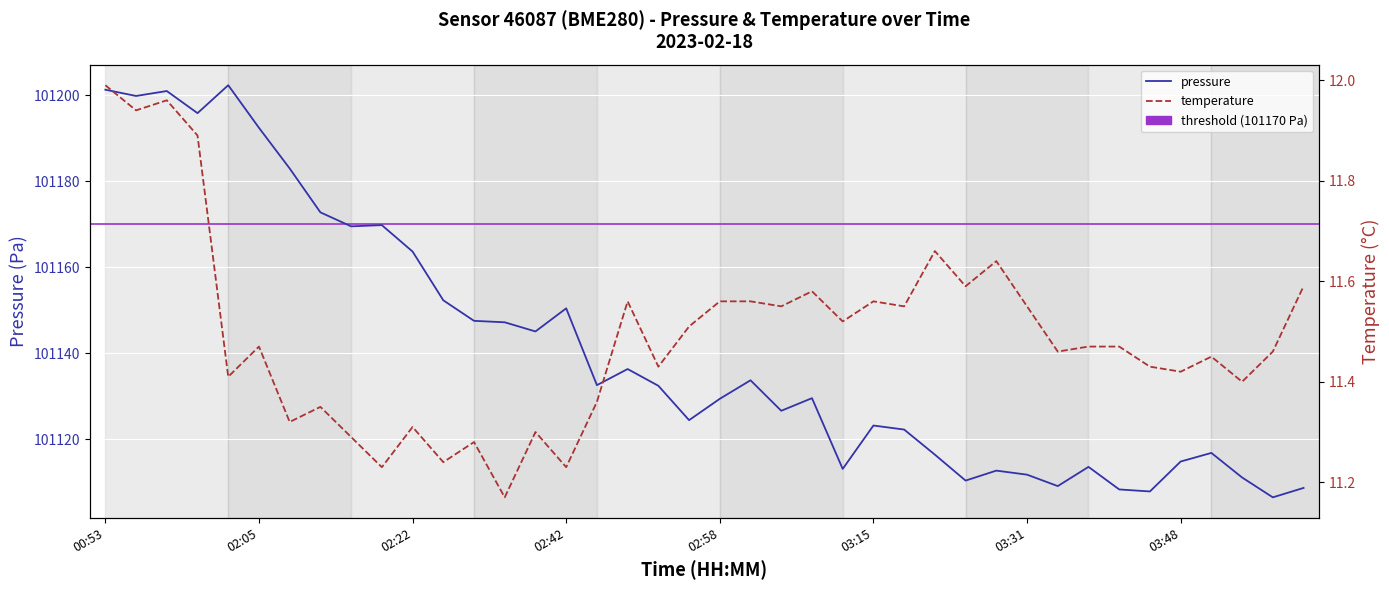

What is the sum of all temperature values?

459.7